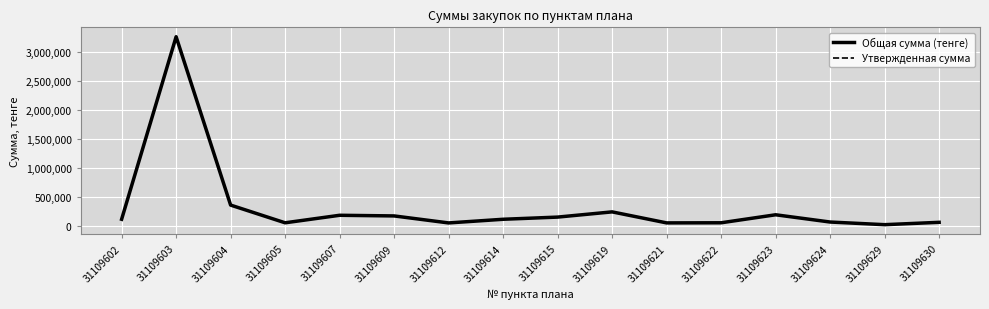

Where is the first local maximum for Общая сумма (тенге)?

31109603